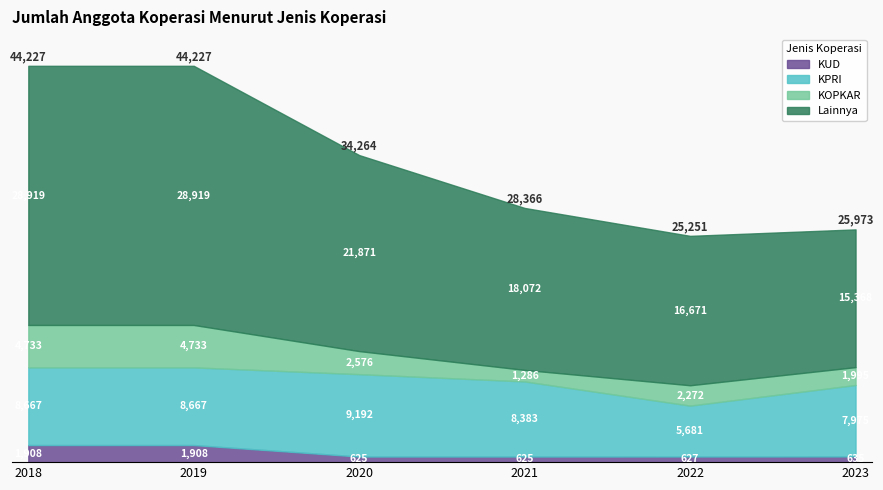

What are all the series names shown in the legend?

KUD, KPRI, KOPKAR, Lainnya